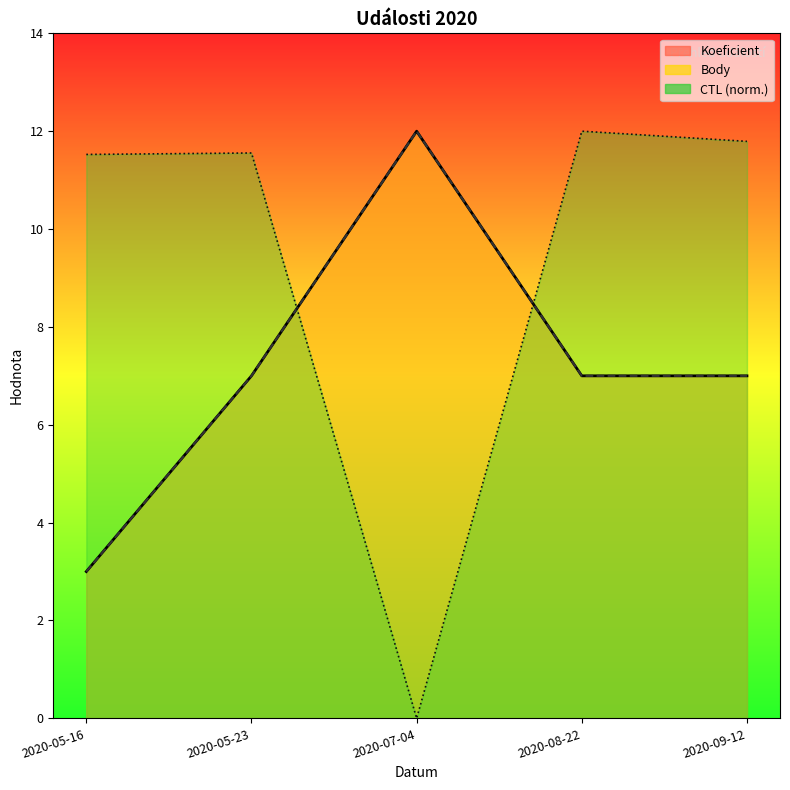

True or false: Koeficient and Body intersect in this chart.

False